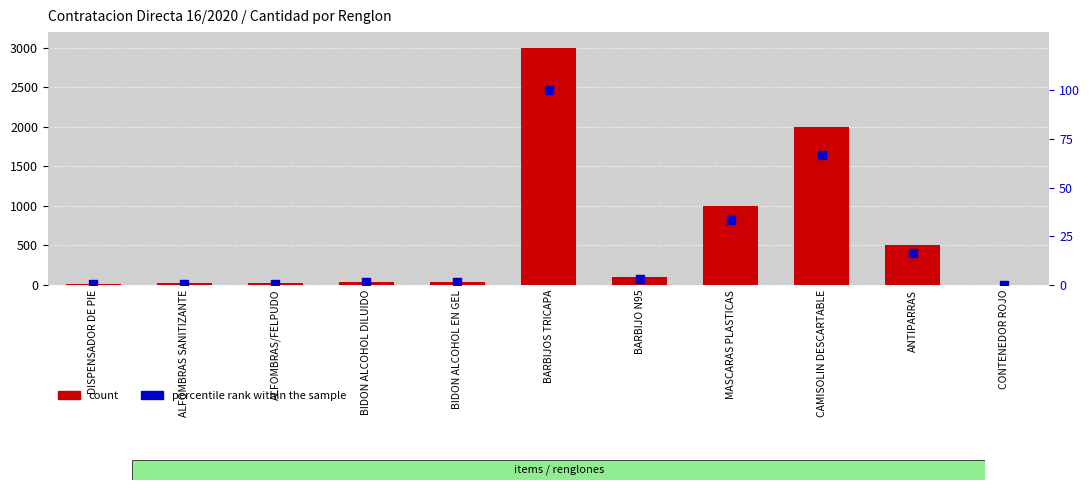

Which series has the widest spread of Y values?

count